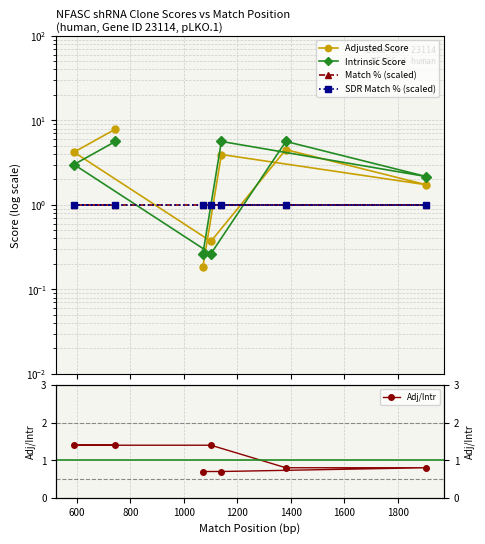

What is the total value across all series at 1400?

12.3